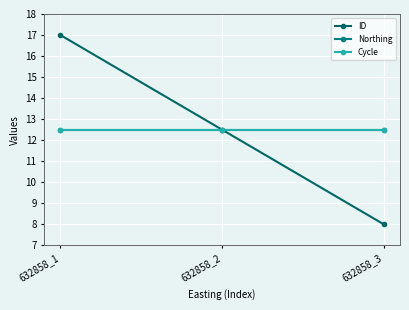

List the series in order of their peak value, highest first.

ID, Northing, Cycle